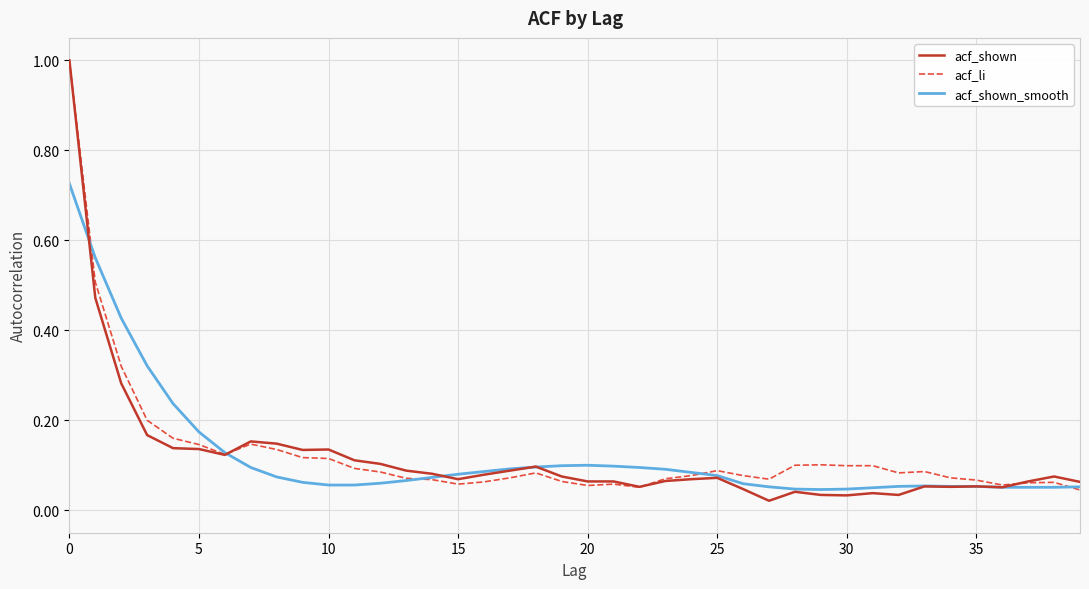

Count the number of data series in this chart.

3